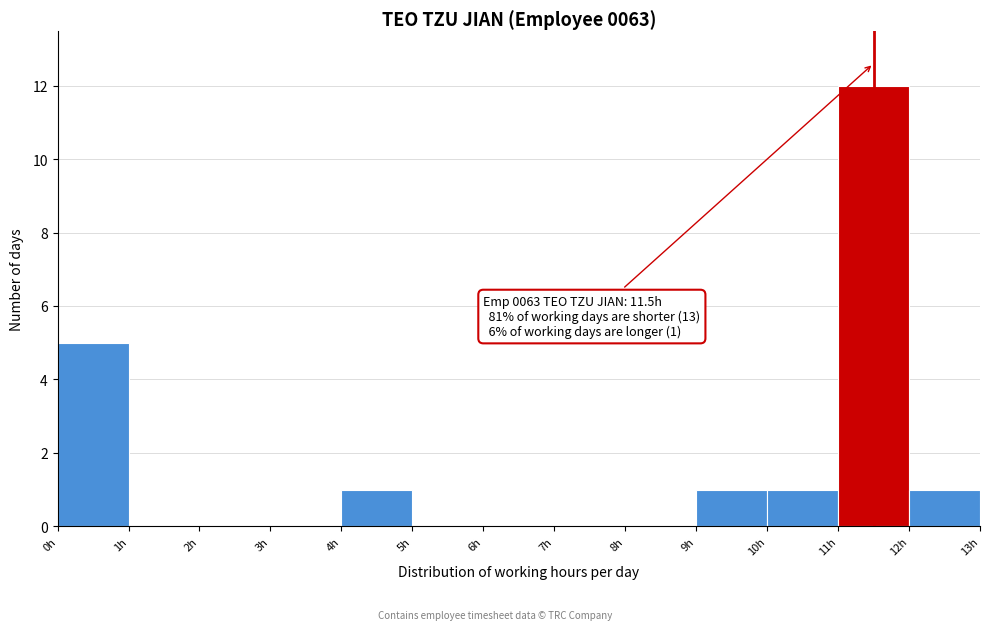

Over which range of the x-axis is the bar tallest?

11 to 12